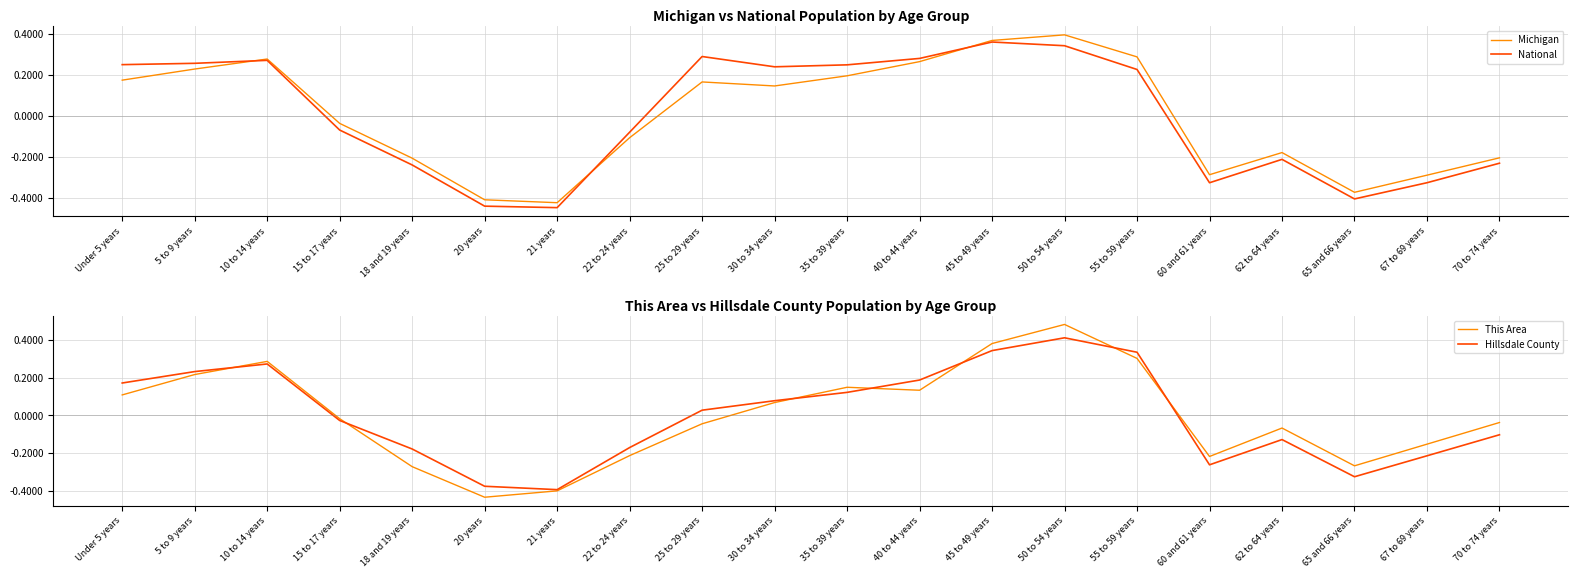

Which series has the largest total across all categories?

This Area